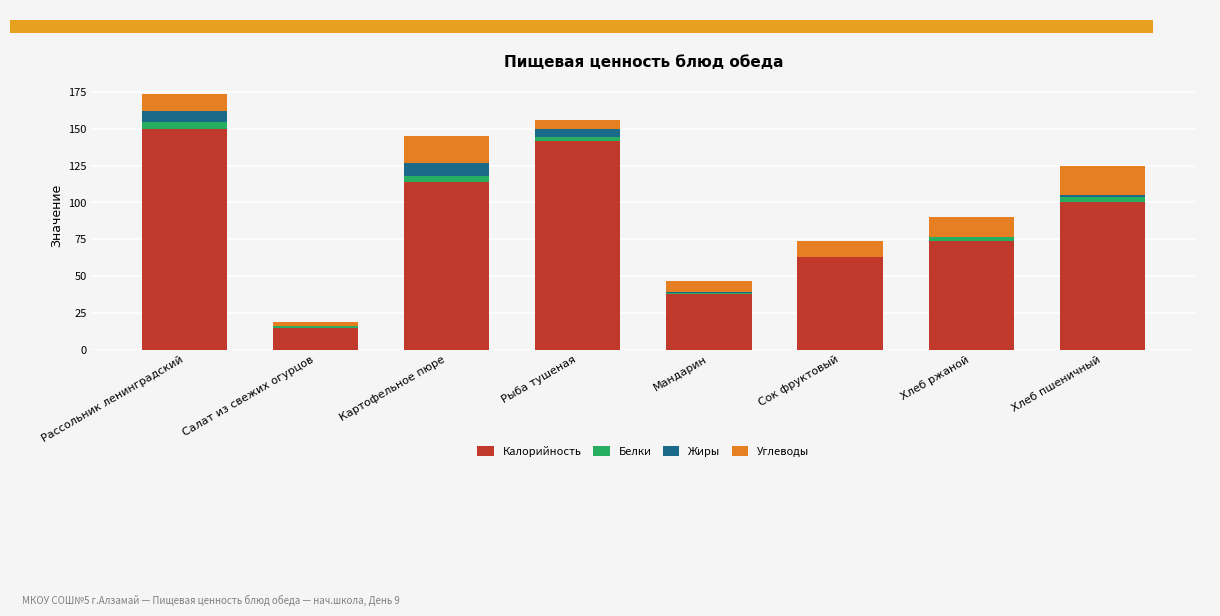

Which category has the lowest value in the Белки series?

Сок фруктовый